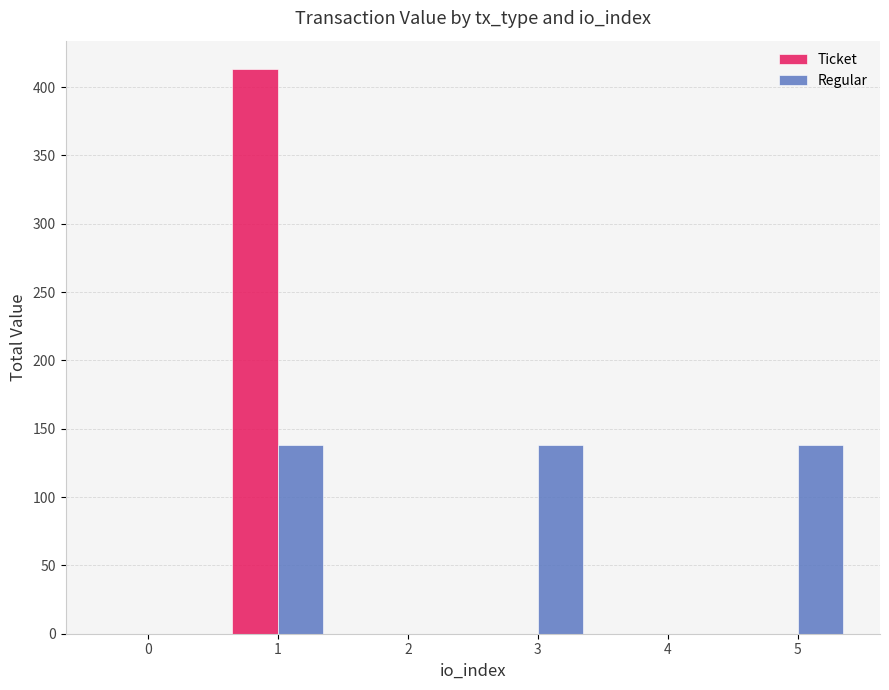

What is the difference between the Ticket values at 0 and 1?

413.3